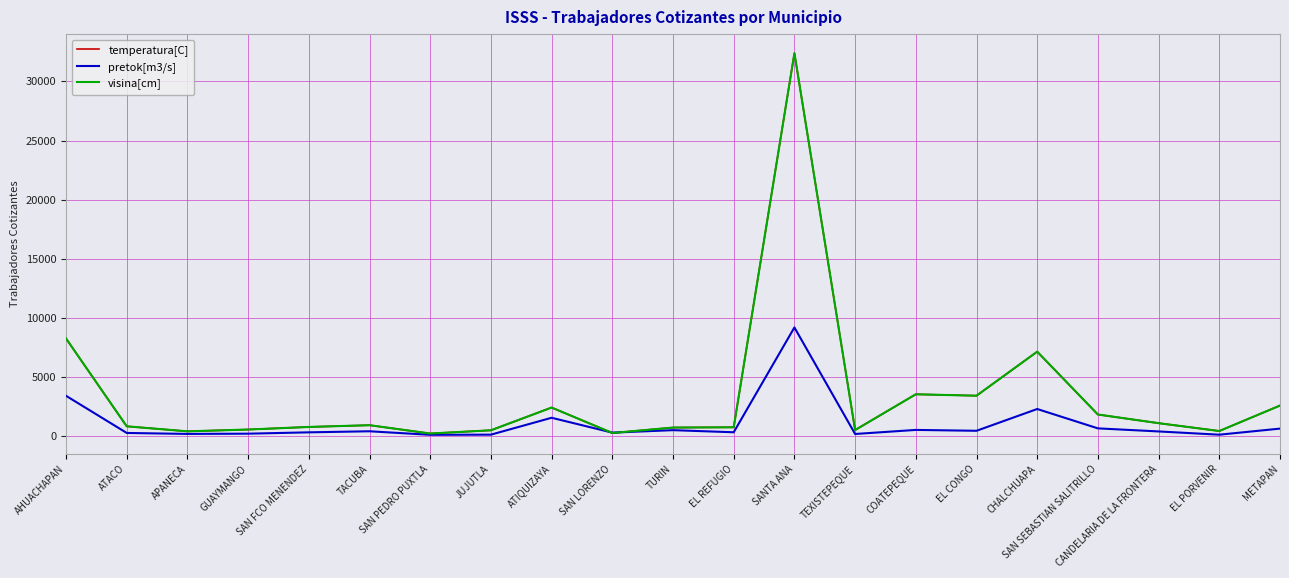

True or false: temperatura[C] has more than 2 interior local peaks.

True